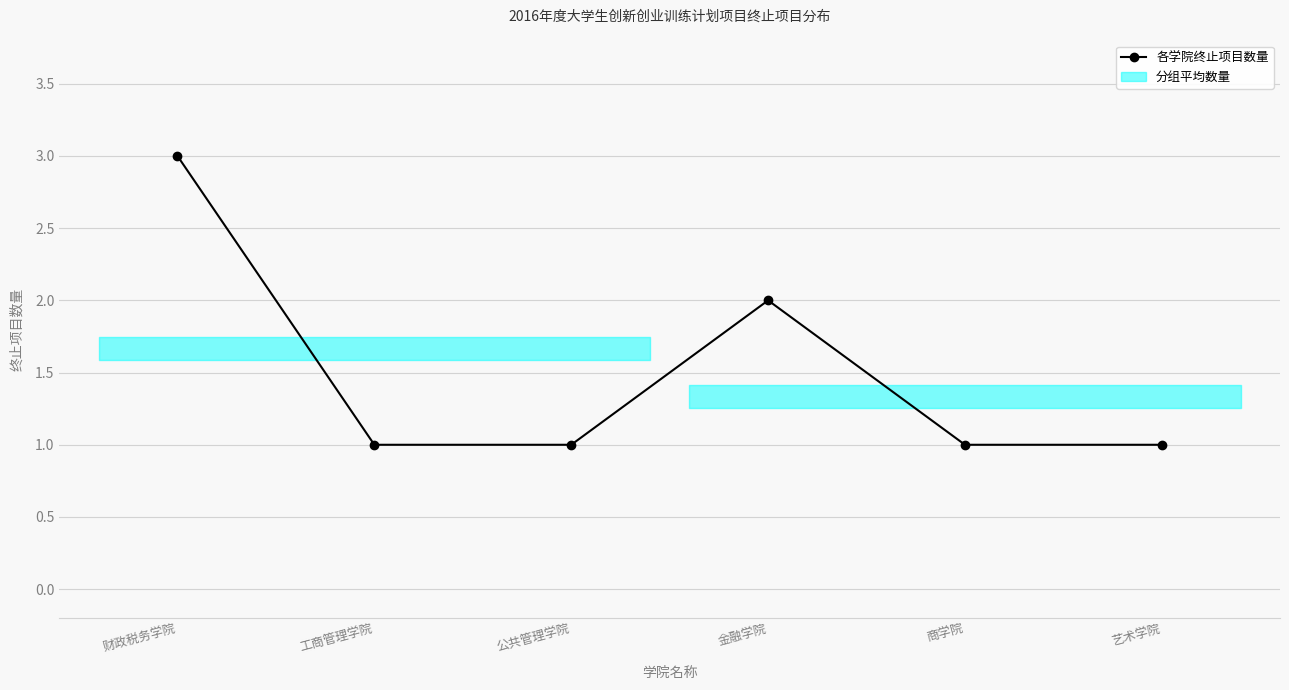

Reading left to right, what are all the values shown in this chart?

财政税务学院=3	工商管理学院=1	公共管理学院=1	金融学院=2	商学院=1	艺术学院=1